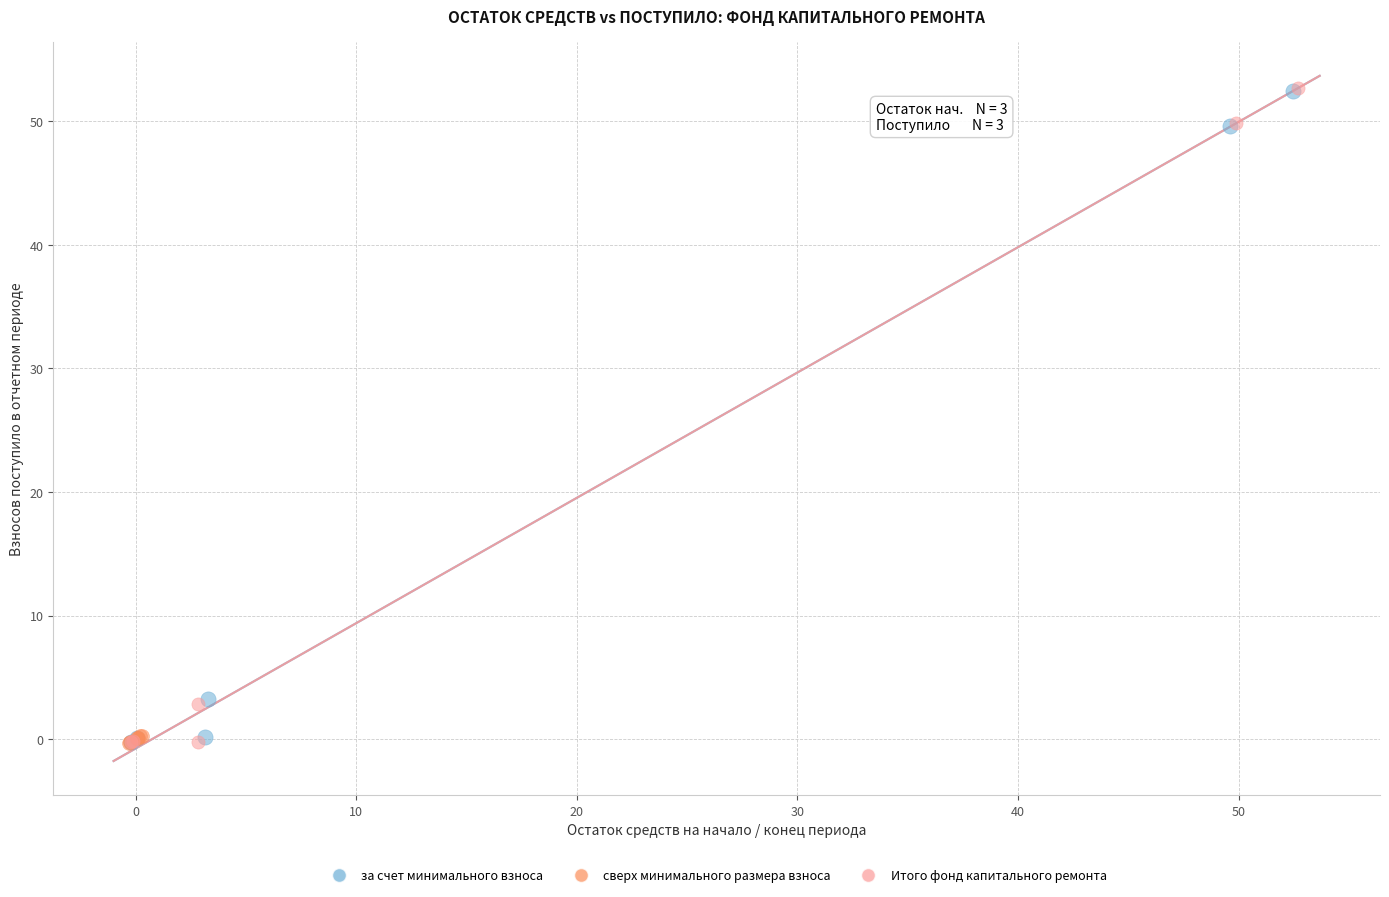

Which series has the largest Y range (max minus min)?

Итого фонд капитального ремонта